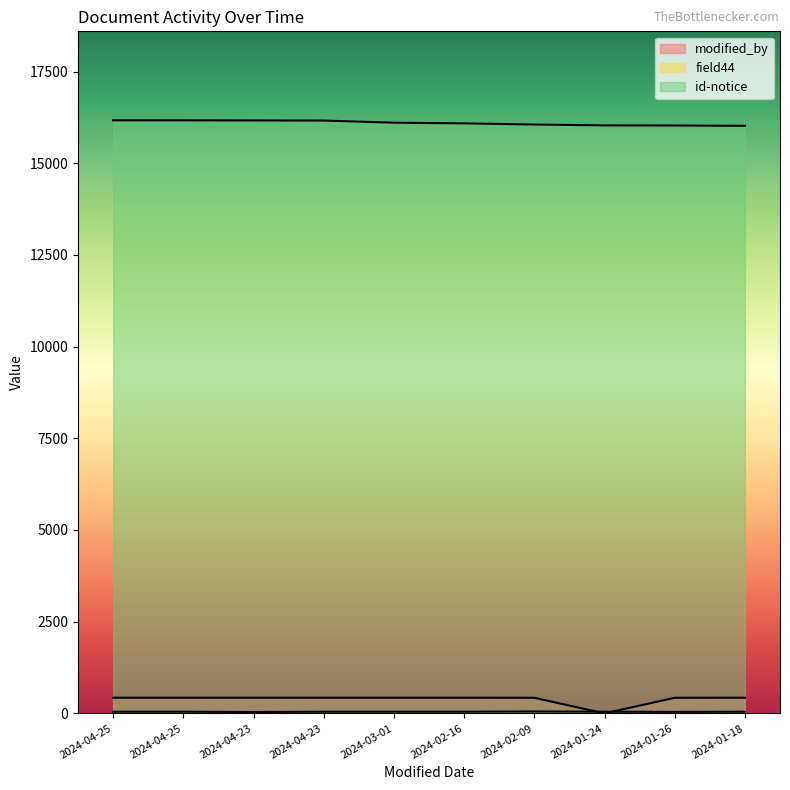

List the labels in order of field44 value, largest first.

2024-02-09, 2024-04-25, 2024-04-25, 2024-04-23, 2024-03-01, 2024-02-16, 2024-01-24, 2024-01-18, 2024-01-26, 2024-04-23